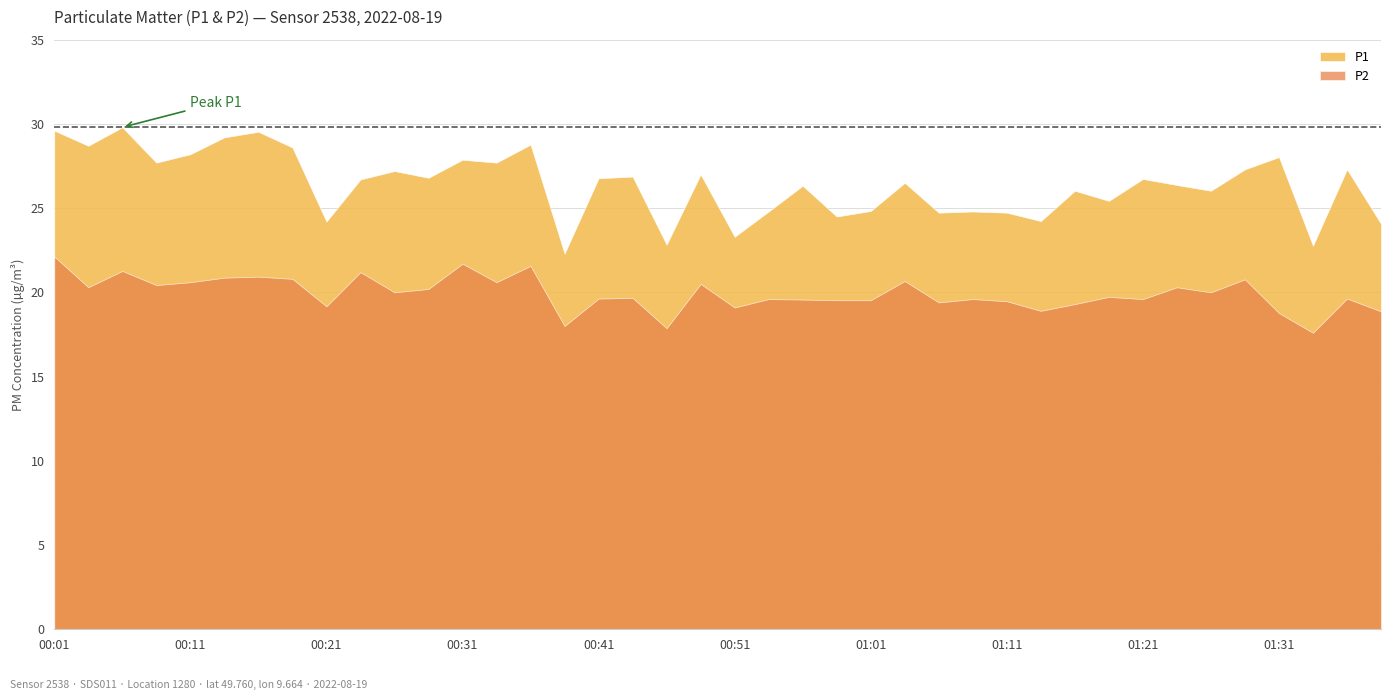

Reading left to right, what are all the values shown in this chart?

P1: 29.6	28.7	29.8	27.7	28.2	29.2	29.5	28.6	24.2	26.7	27.2	26.8	27.9	27.7	28.8	22.3	26.8	26.9	22.8	27.0	23.3	24.8	26.3	24.5	24.8	26.5	24.7	24.8	24.7	24.2	26.0	25.4	26.7	26.4	26.0	27.3	28.0	22.8	27.3	24.1
P2: 22.1	20.3	21.3	20.4	20.6	20.9	20.9	20.8	19.2	21.2	20.0	20.2	21.7	20.6	21.6	18.0	19.6	19.7	17.9	20.5	19.1	19.6	19.6	19.5	19.5	20.7	19.4	19.6	19.5	18.9	19.3	19.7	19.6	20.3	20.0	20.8	18.8	17.6	19.6	18.9